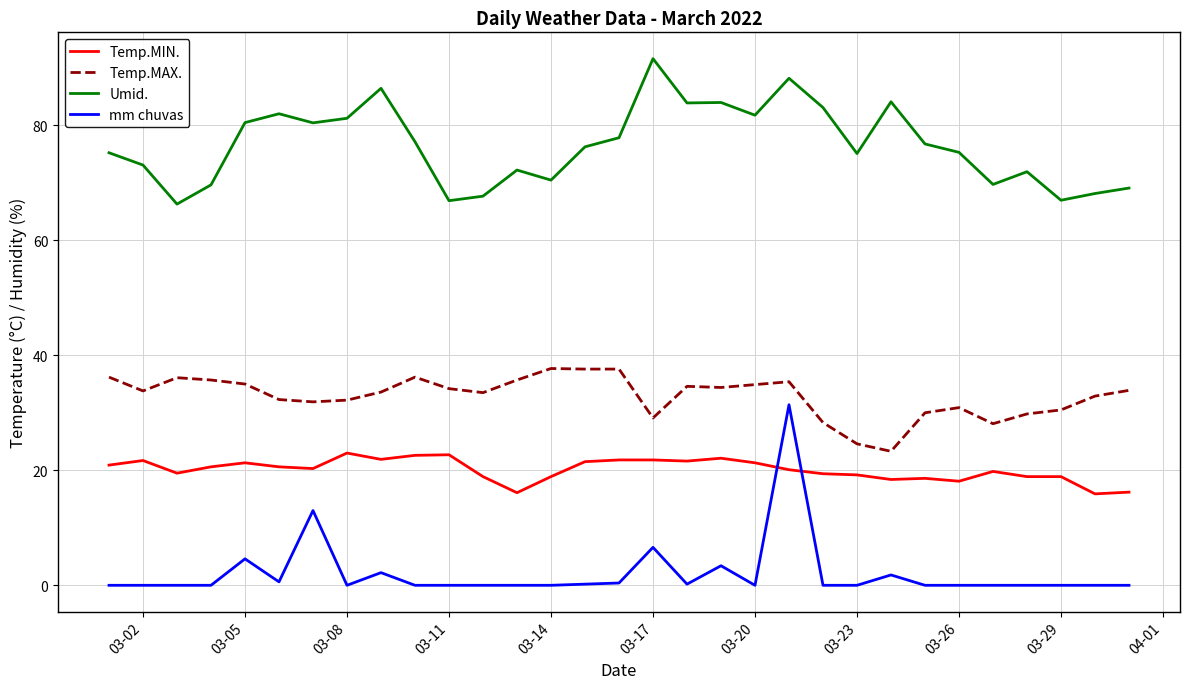

What is the average value of the Temp.MIN. series?

20.1